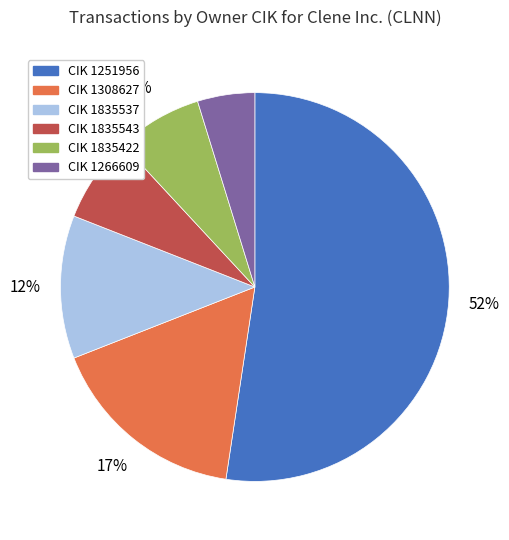

To the nearest percent, what is the average slice percentage?

17%